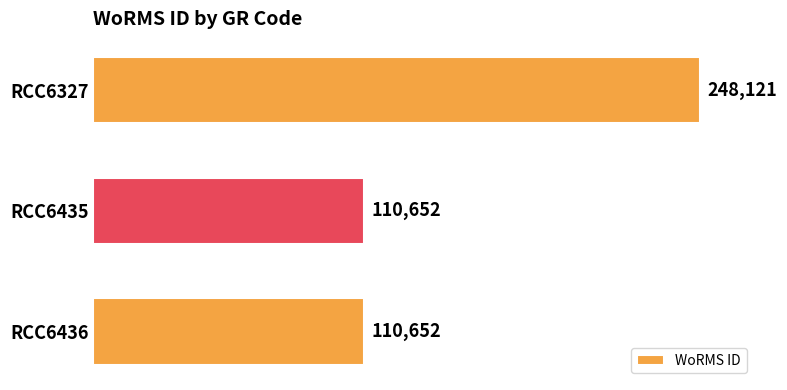

What is the sum of the values at RCC6436 and RCC6327?

358773